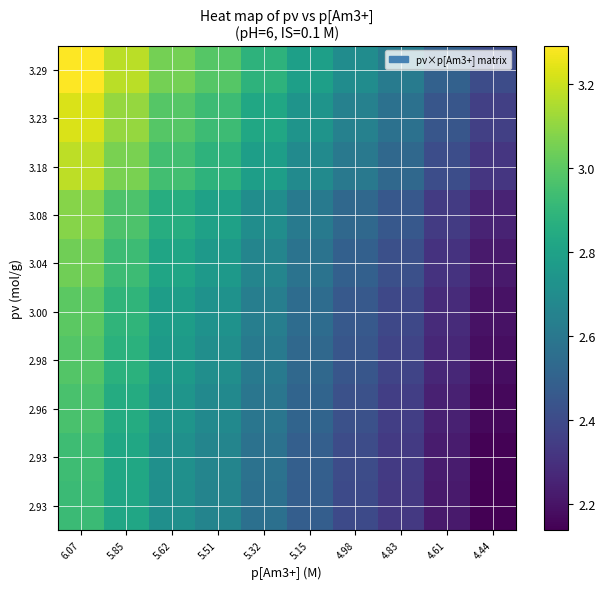

At how many categories does at least one series exceed 3?

3